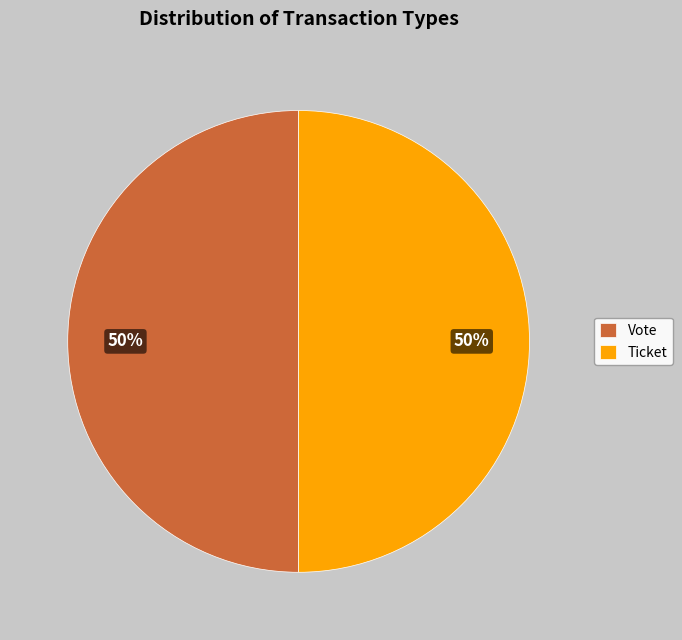

To the nearest percent, what is the average slice percentage?

50%